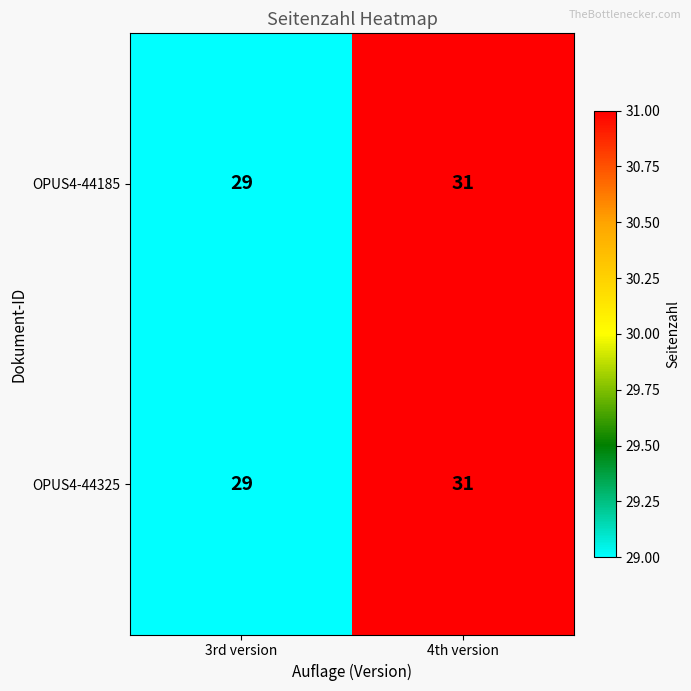

List the labels in order of OPUS4-44325 value, smallest first.

3rd version, 4th version